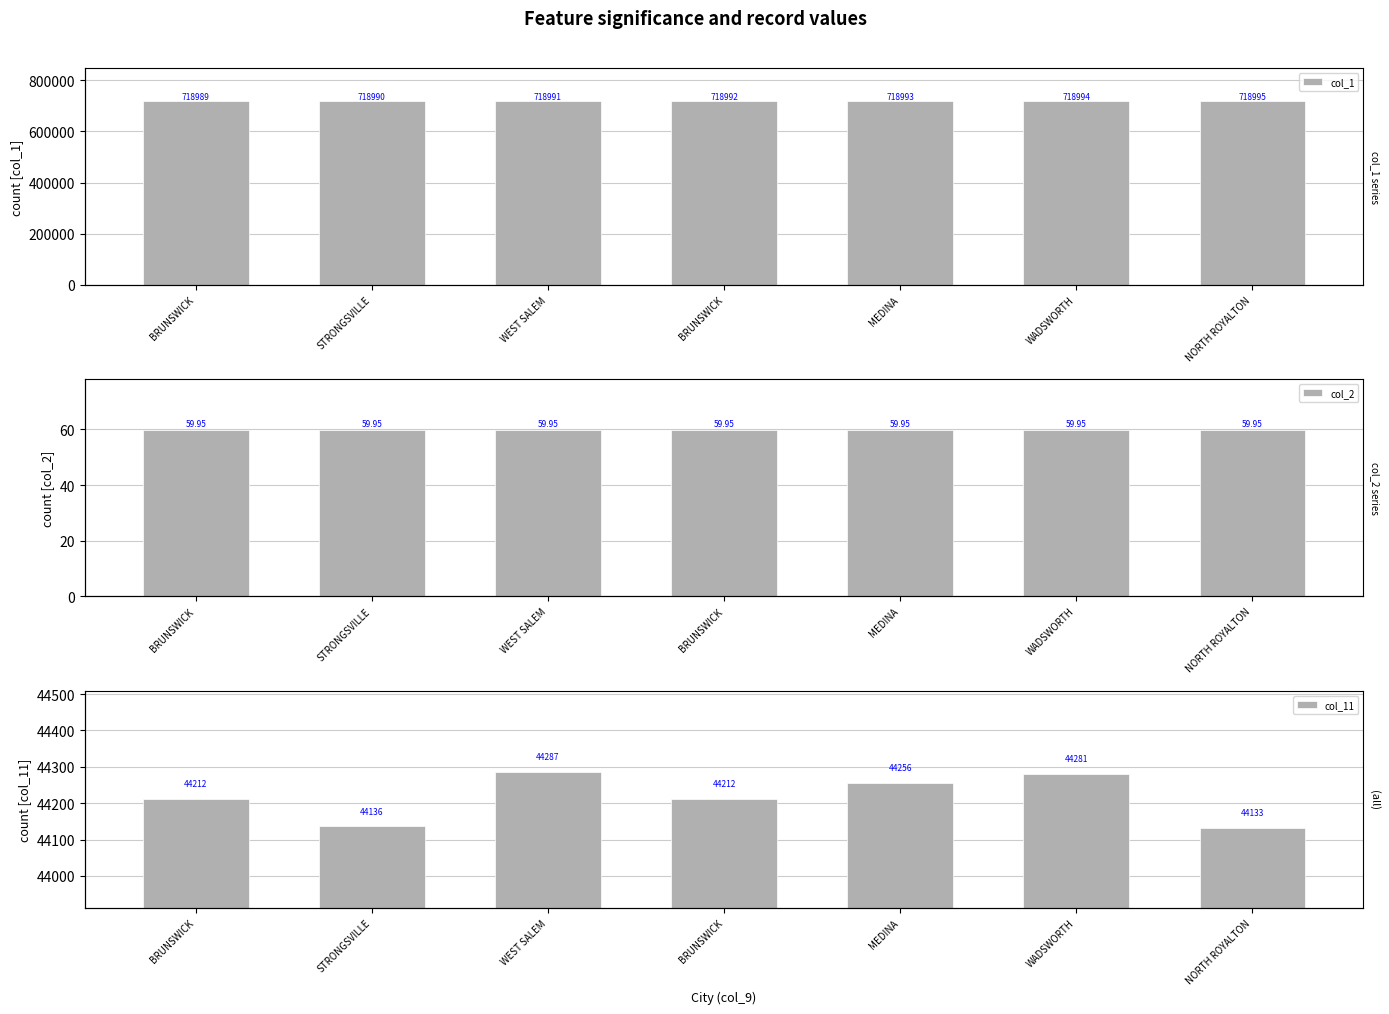

At how many categories does at least one series exceed 674857?

7